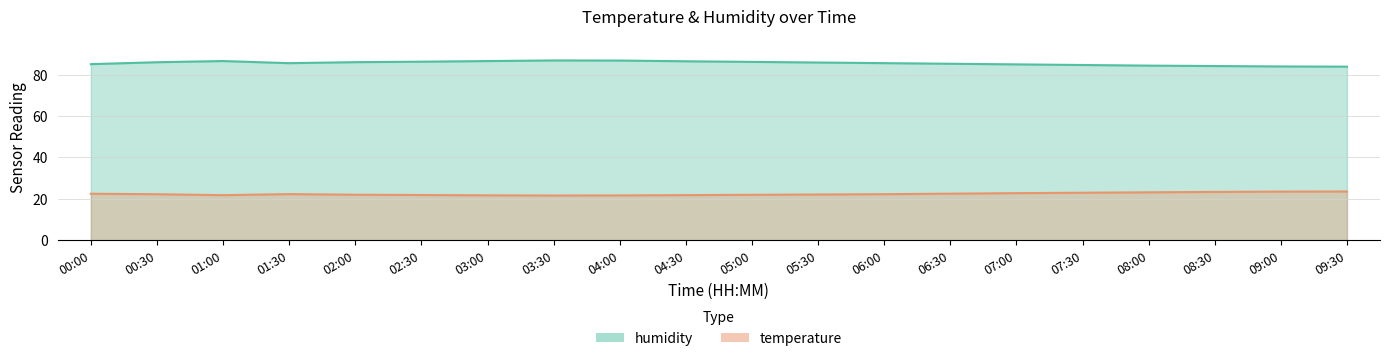

What is the difference between the humidity values at 07:30 and 00:00?

0.4